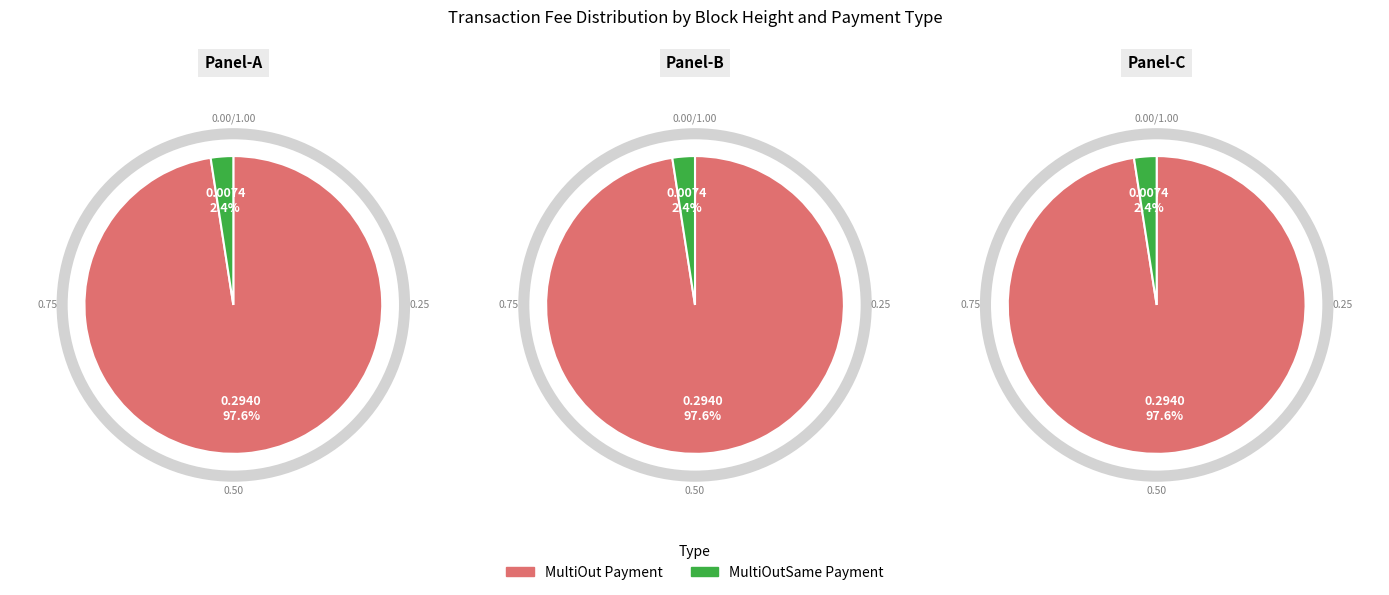

Is MultiOutSame Payment the majority of the pie?

No